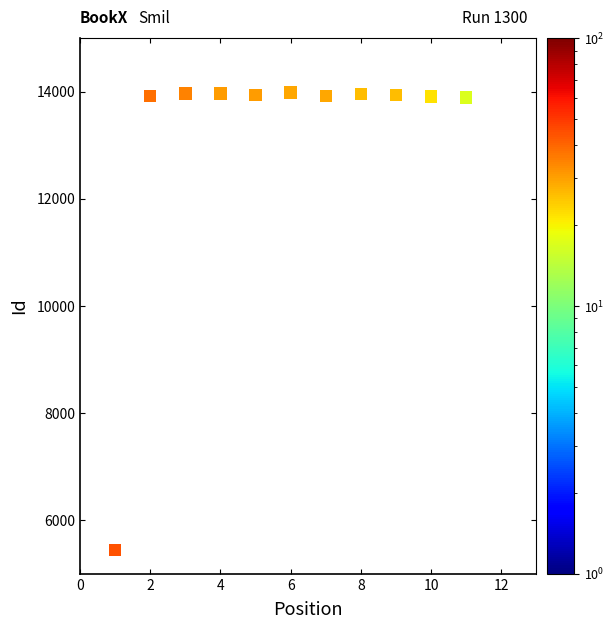

What is the range of X values (max minus min)?

10